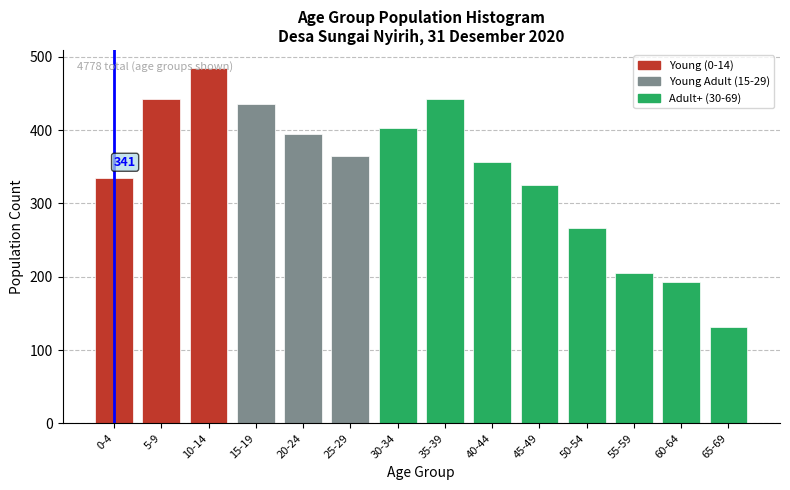

What is the greatest value displayed?

485